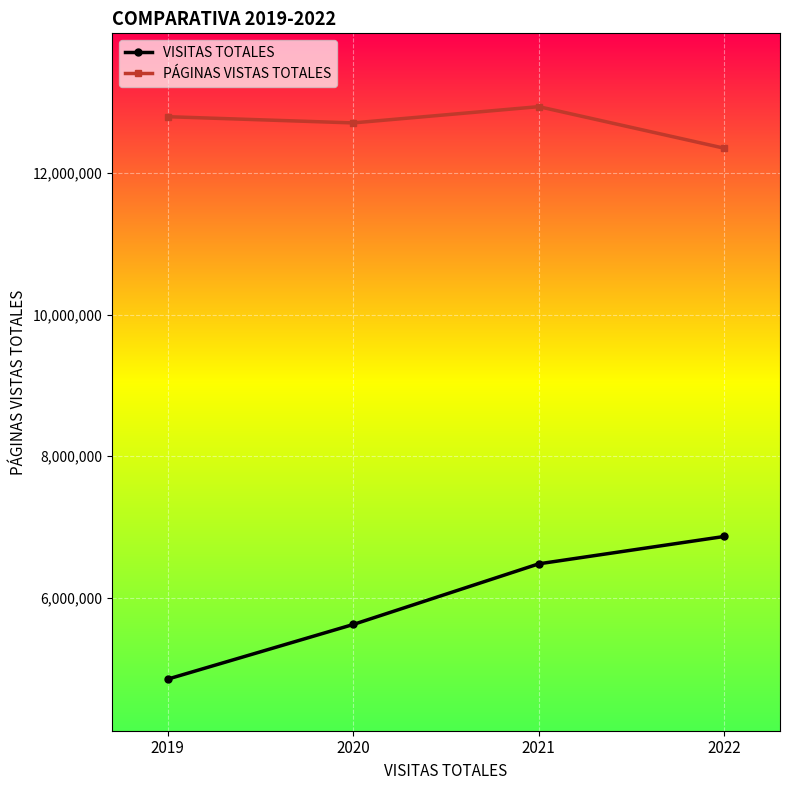

What is the approximate value of VISITAS TOTALES at 2019, to the nearest 10?

4854250